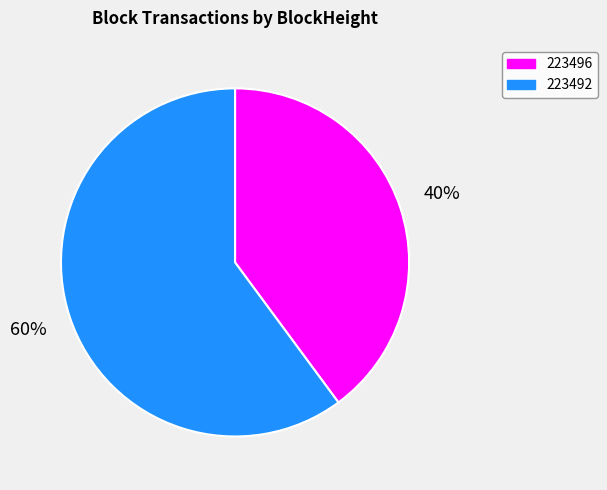

To the nearest percent, what is the average slice percentage?

50%